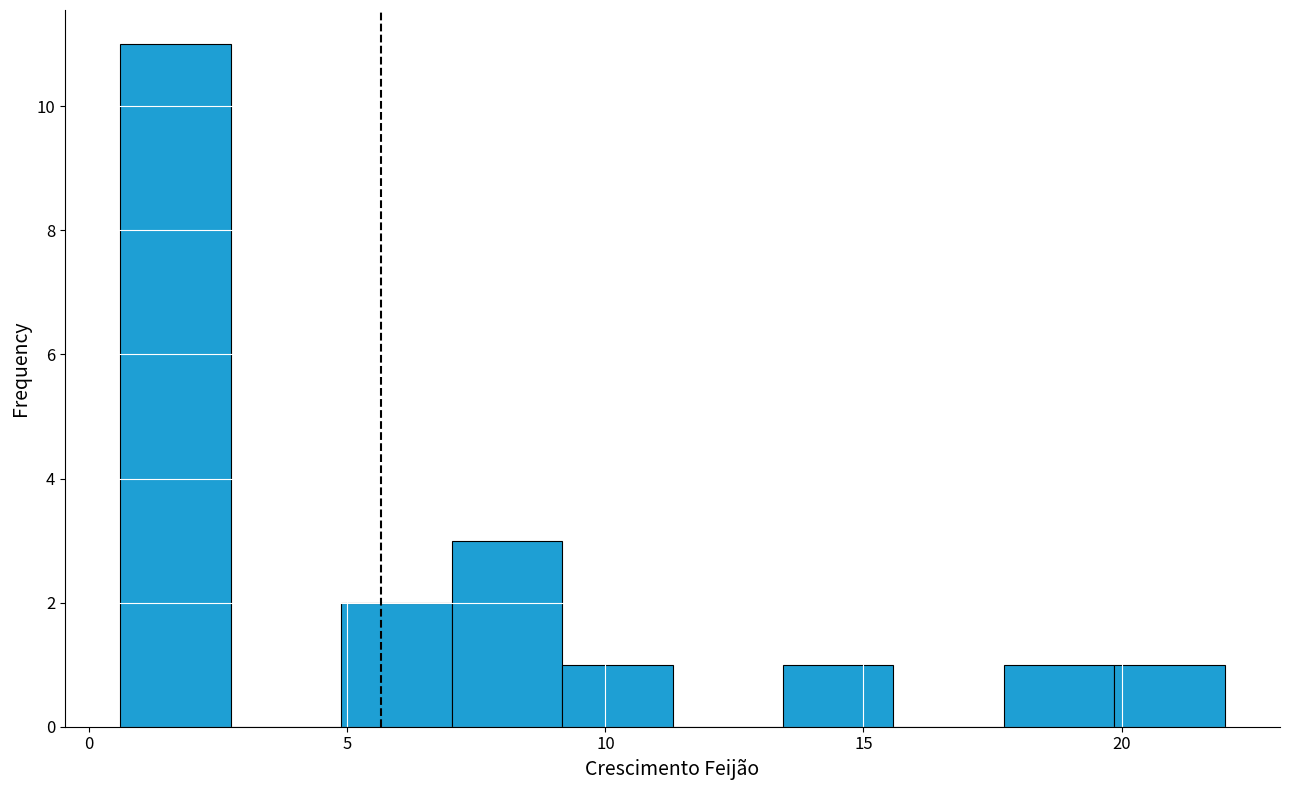

Over which range of the x-axis is the bar tallest?

0.5 to 2.5